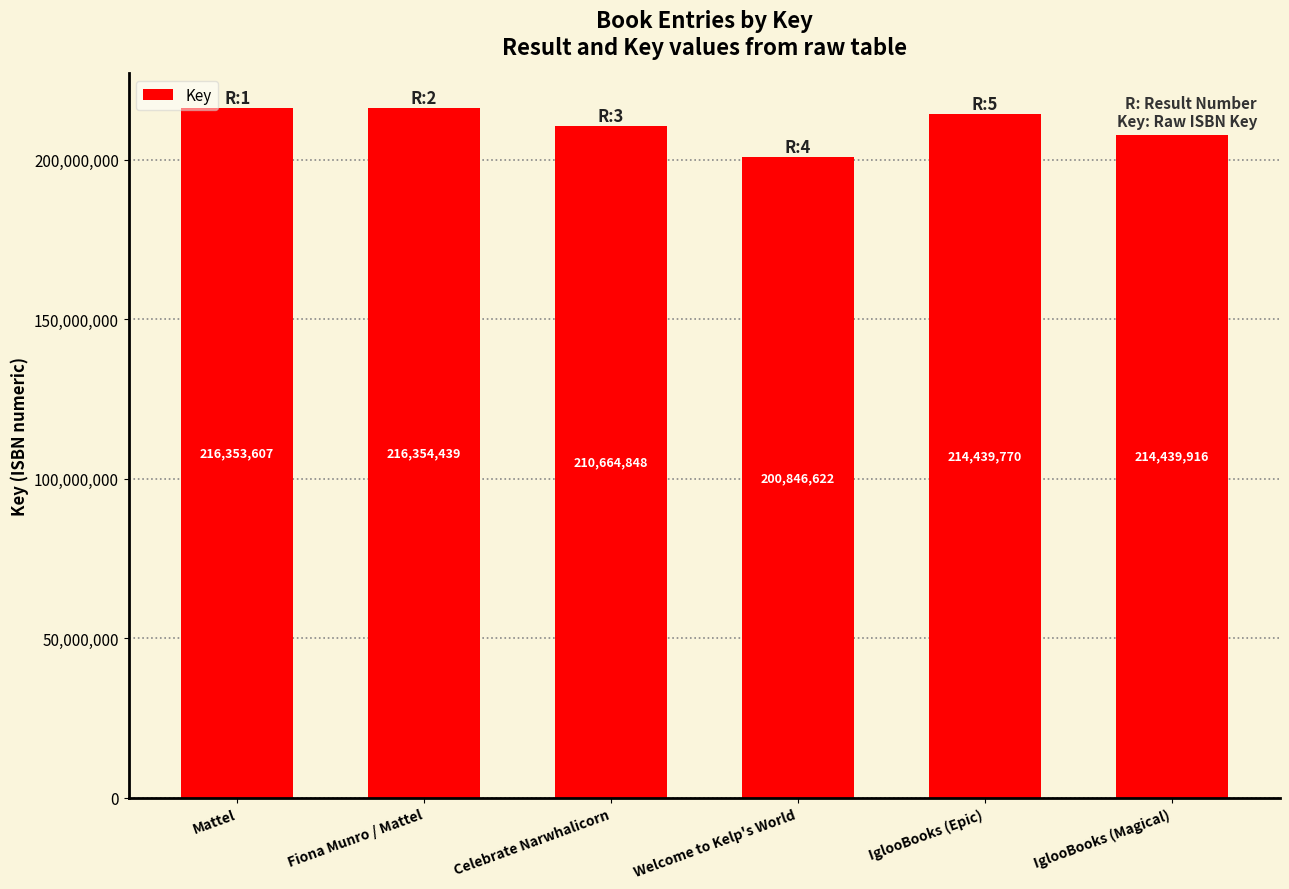

List the labels in order of value, largest first.

Fiona Munro / Mattel, Mattel, IglooBooks (Magical), IglooBooks (Epic), Celebrate Narwhalicorn, Welcome to Kelp's World